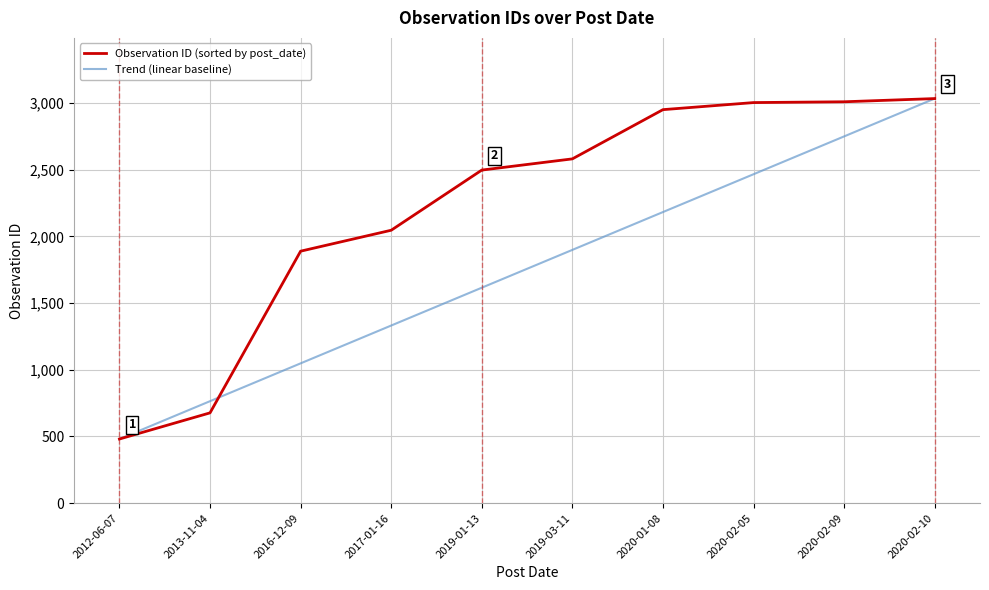

What is the maximum value shown in the chart?

3033.0